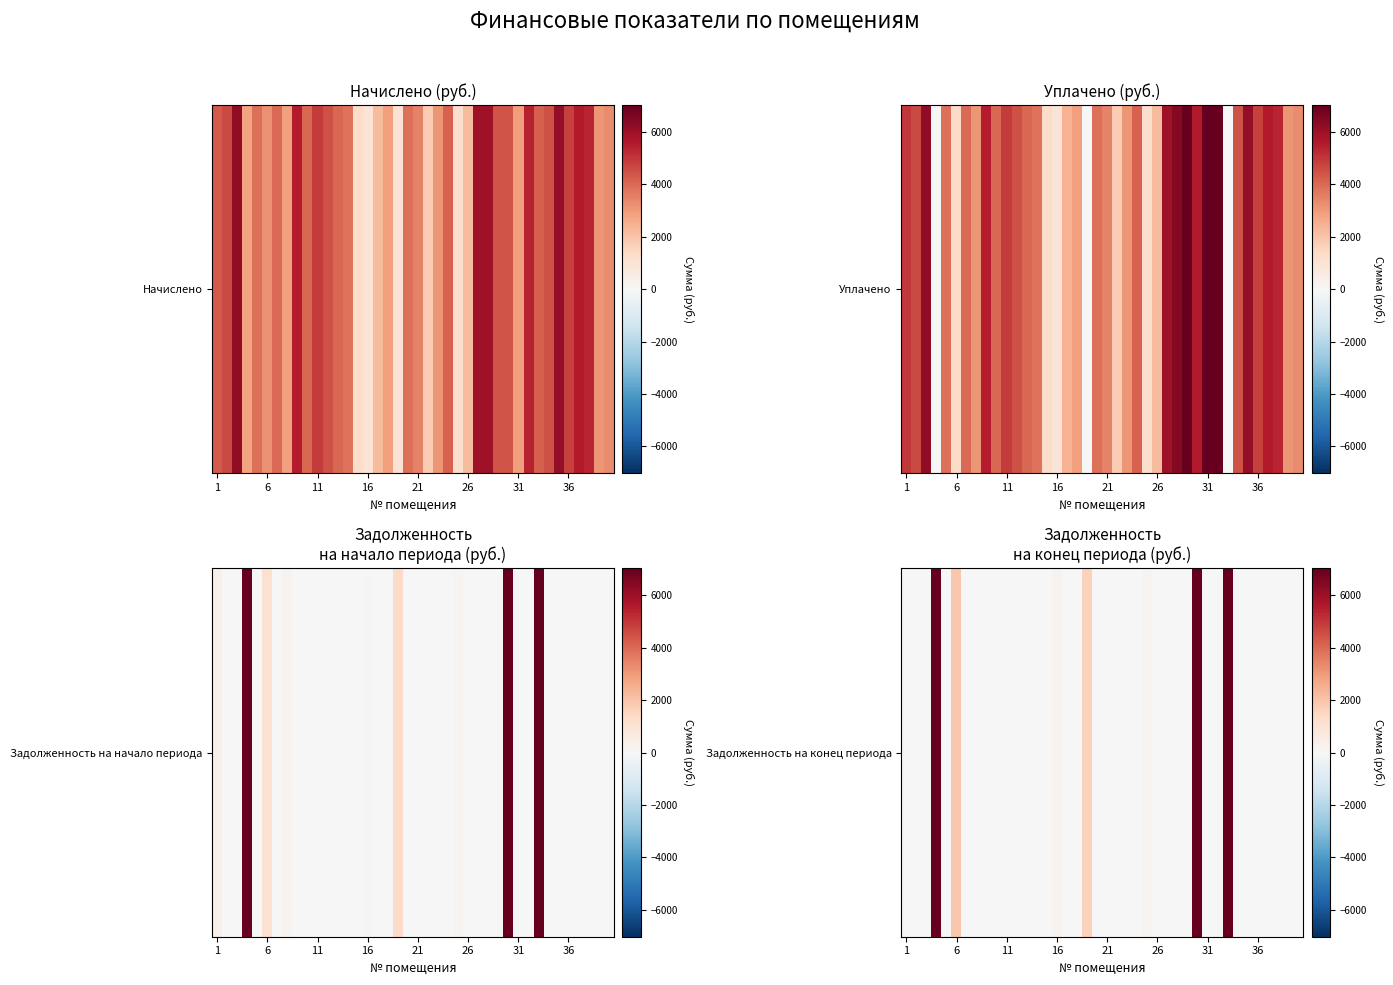

The value at 21 is -8806.7. True or false?

False